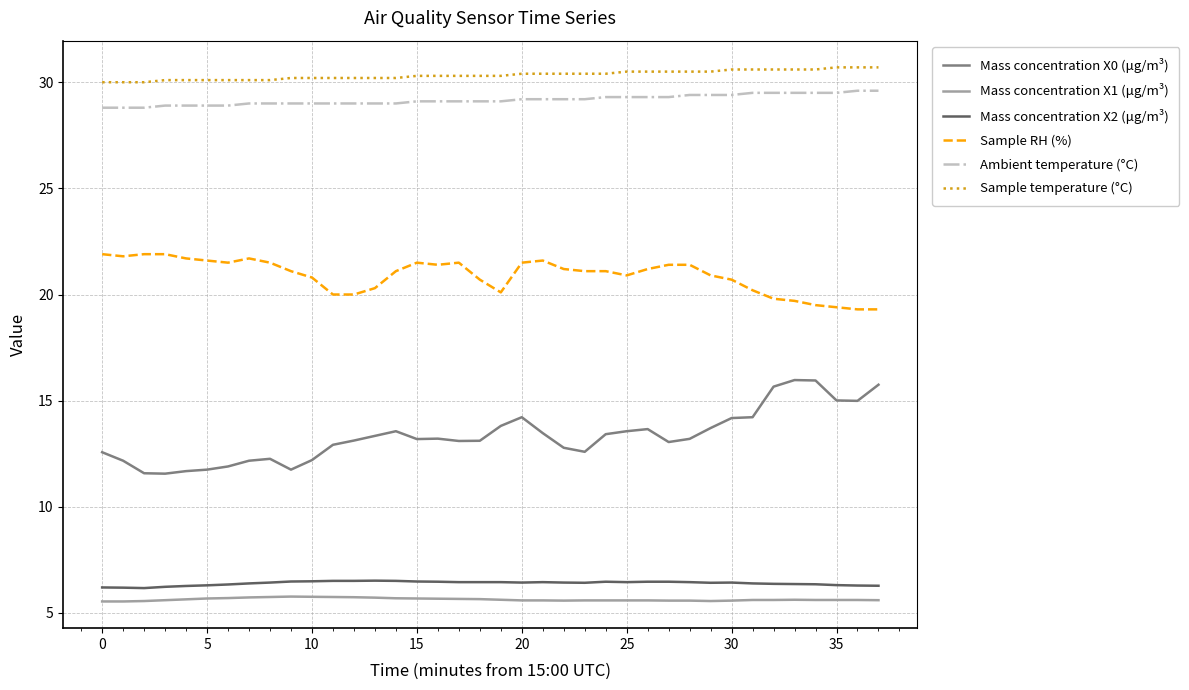

What is the greatest value displayed?

30.7